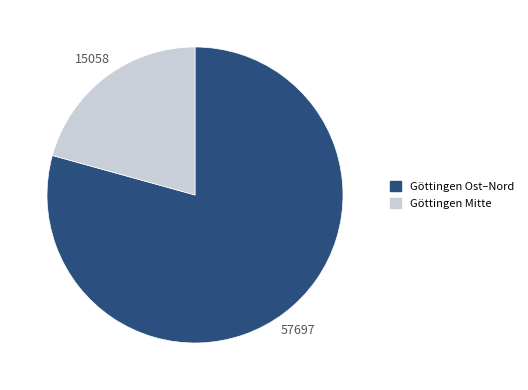

True or false: Göttingen Ost–Nord accounts for 79% of the total.

True